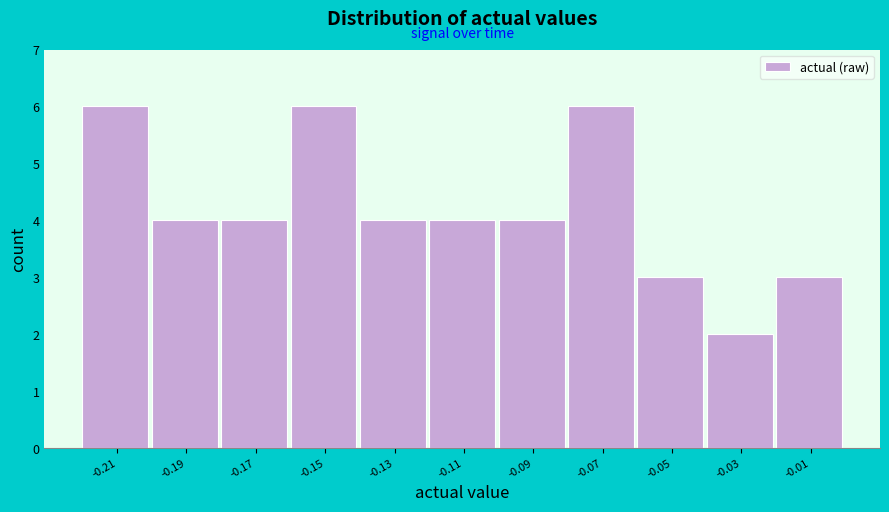

Reading right to left, extract all data points from this chart.

3	2	3	6	4	4	4	6	4	4	6